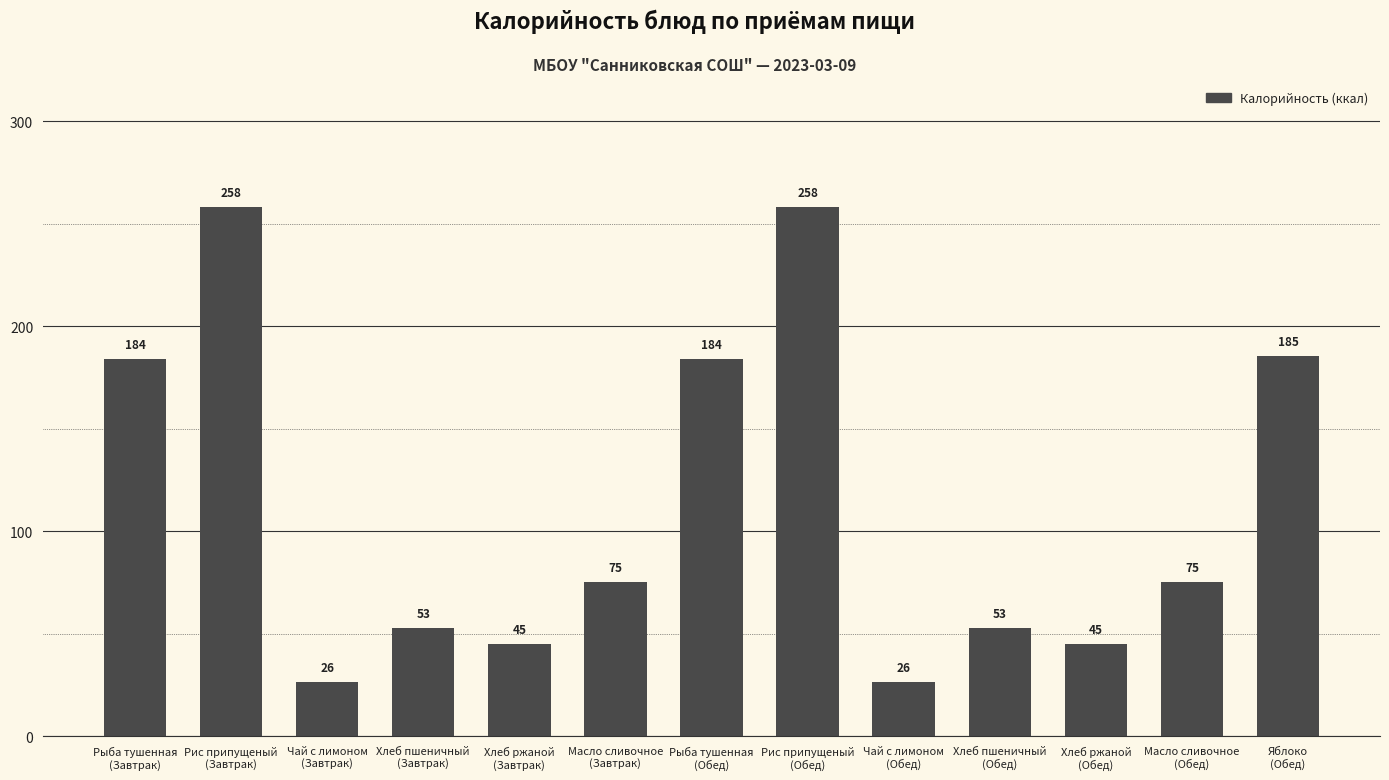

How many data points are less than 75?

6